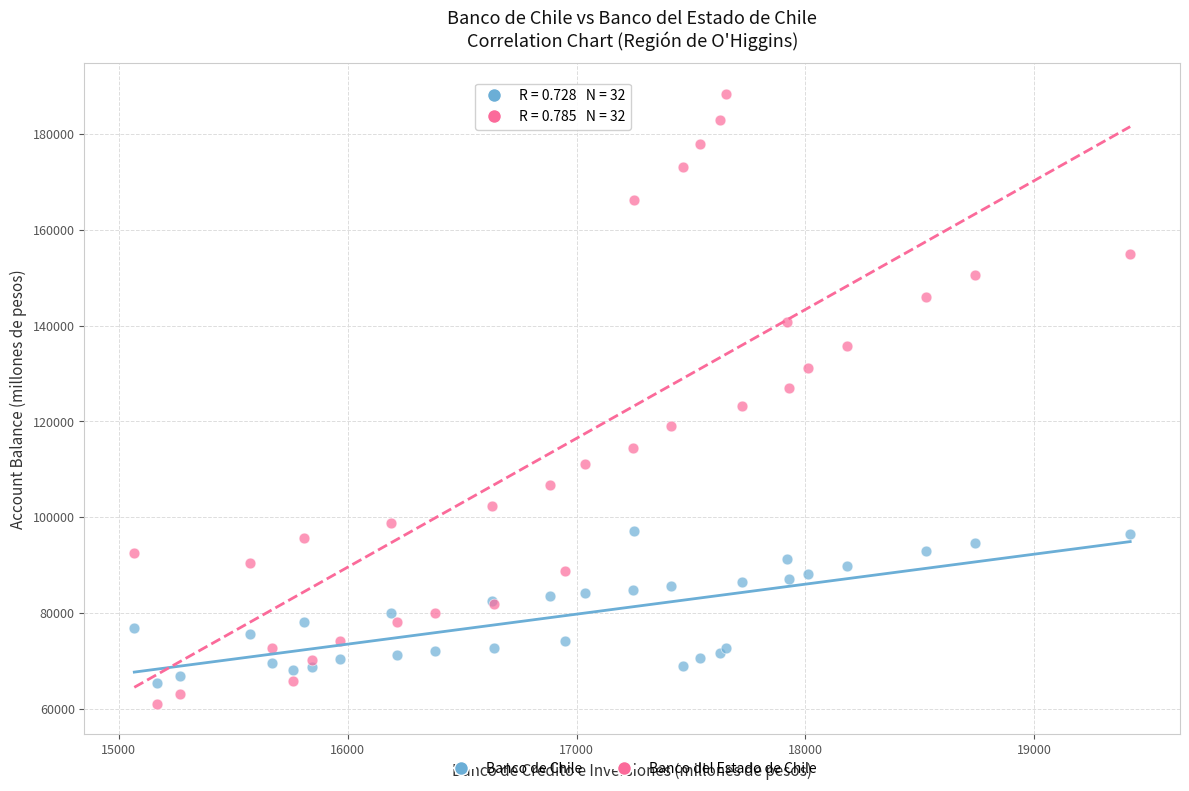

Which series contains the highest Y value?

Banco del Estado de Chile